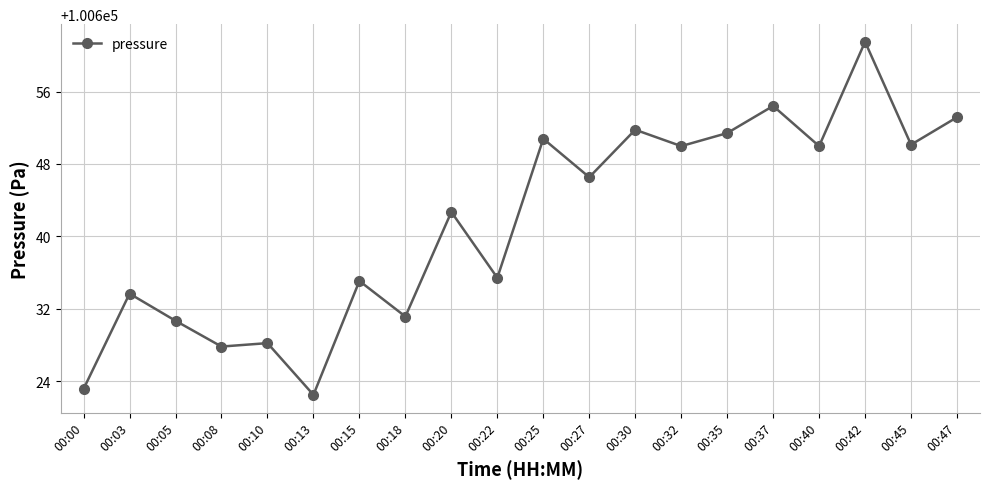

The value at 00:37 is 100654.4. True or false?

True